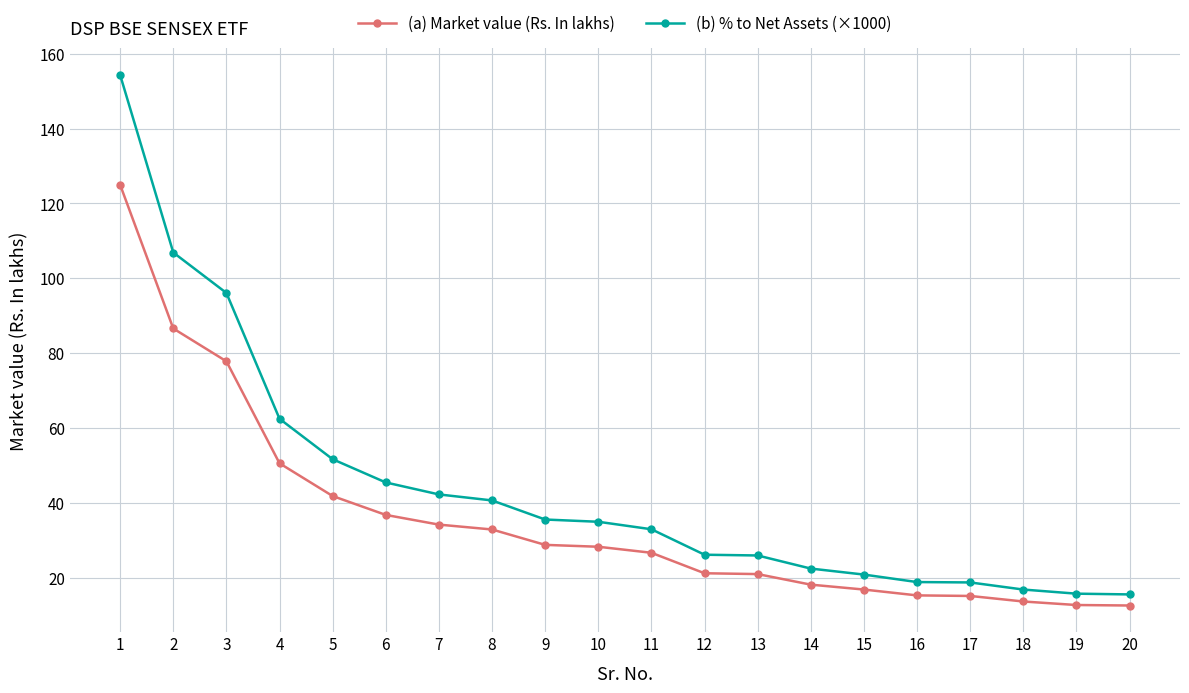

How many data points in (a) Market value (Rs. In lakhs) are above 28?

10